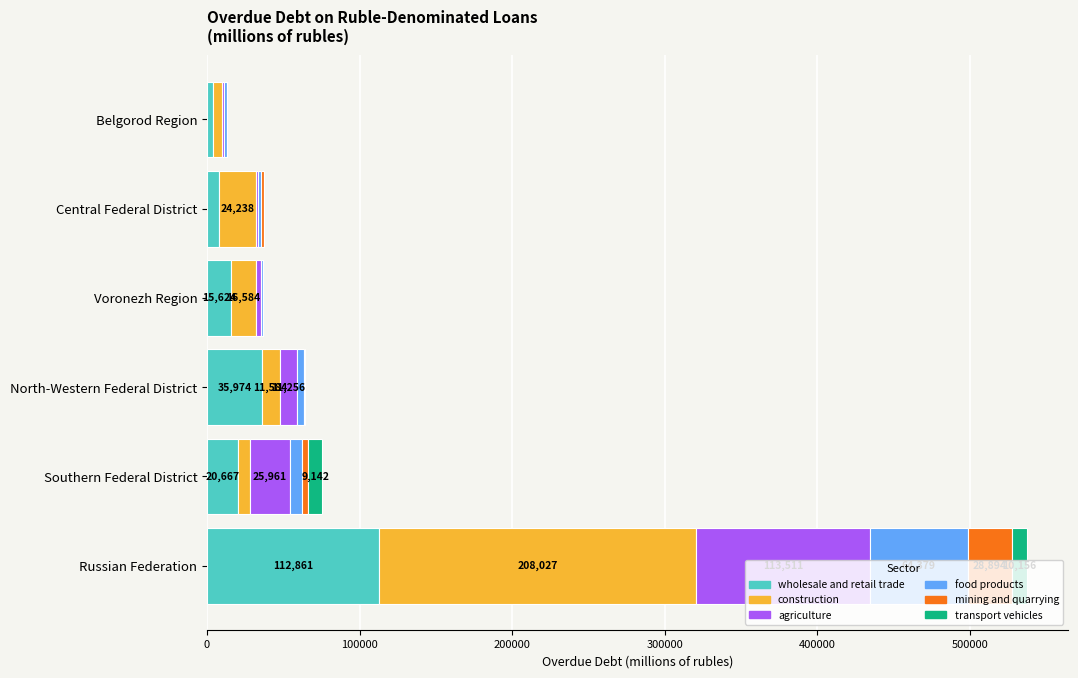

At which category is the sum across all series the highest?

Russian Federation